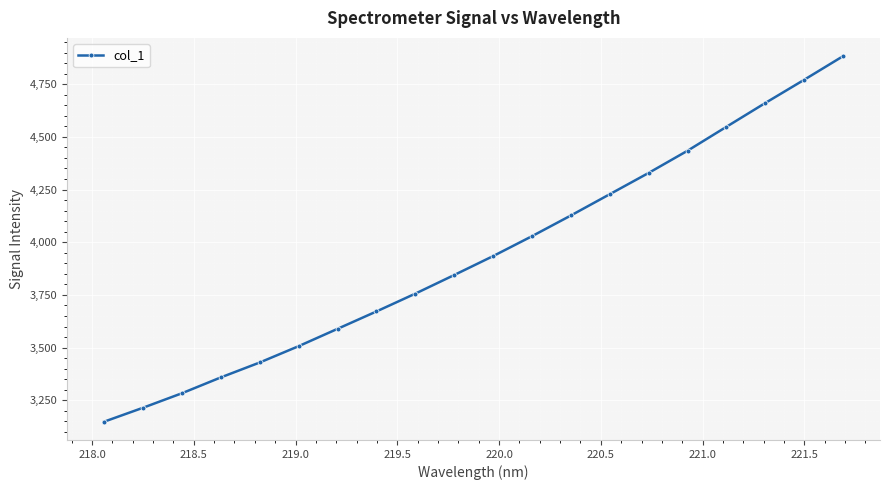

What is the difference between the second highest and minimum values?

1622.2